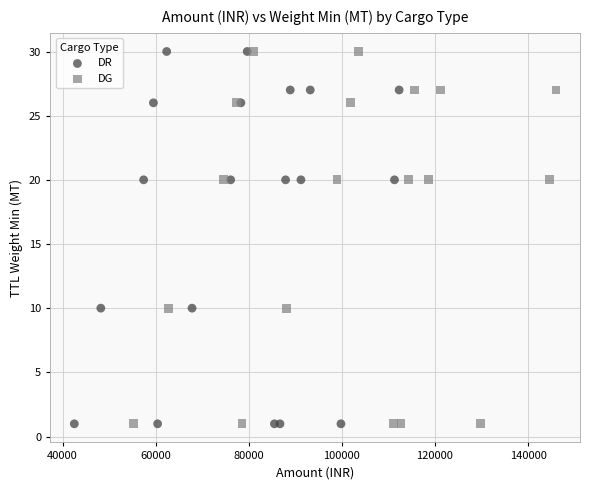

What are all the series names shown in the legend?

DR, DG